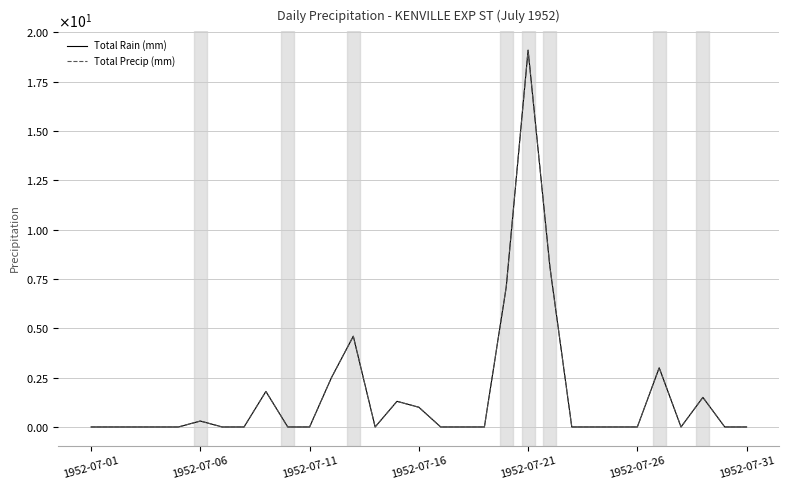

True or false: Total Rain (mm) and Total Precip (mm) cross at least once.

False